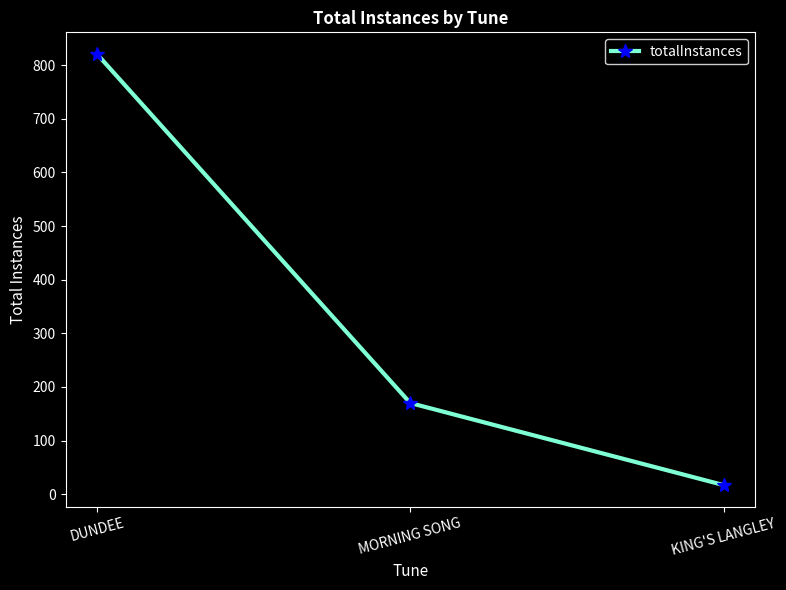

Count the number of data series in this chart.

1